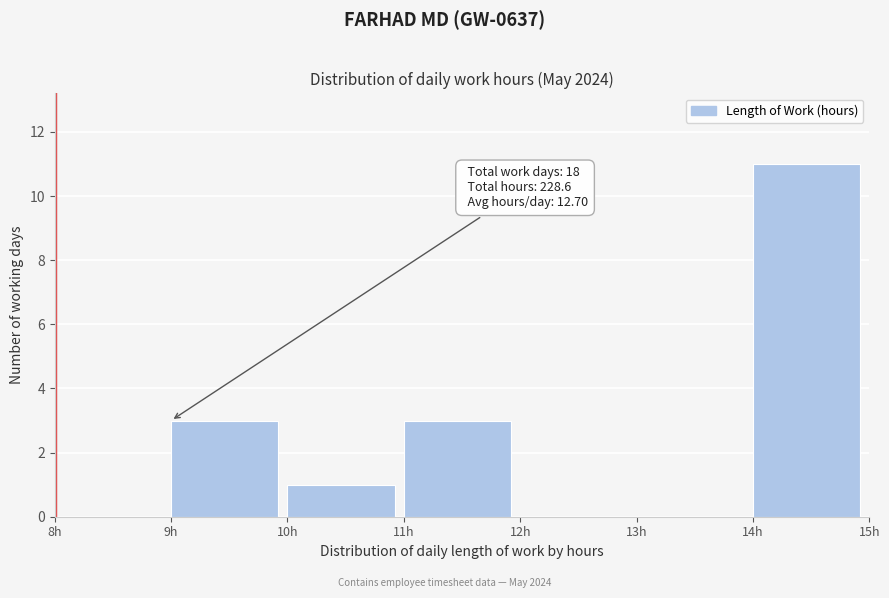

Which range on the x-axis has the tallest bar?

14 to 15